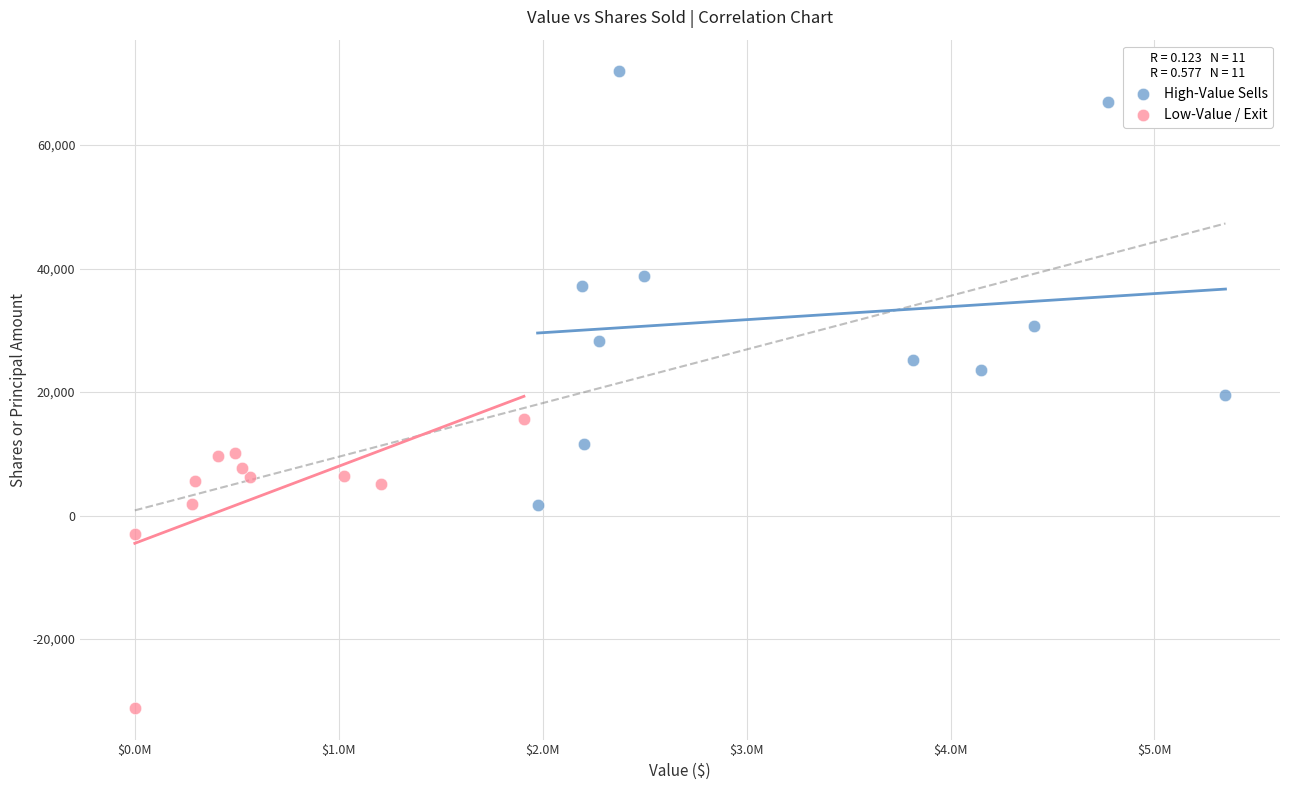

Which series reaches the maximum Y coordinate?

High-Value Sells